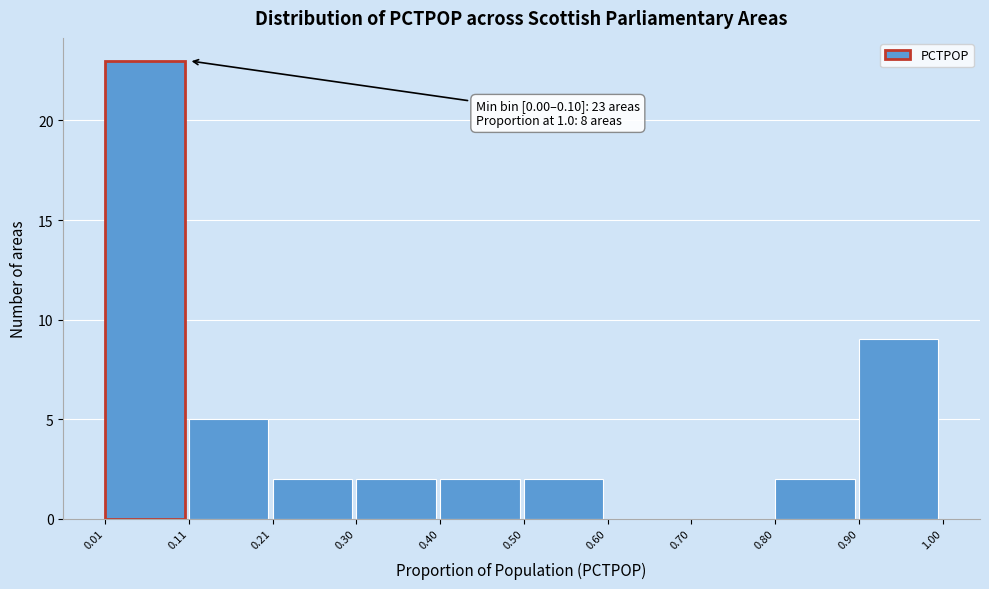

Over which range of the x-axis is the bar tallest?

0.01 to 0.11